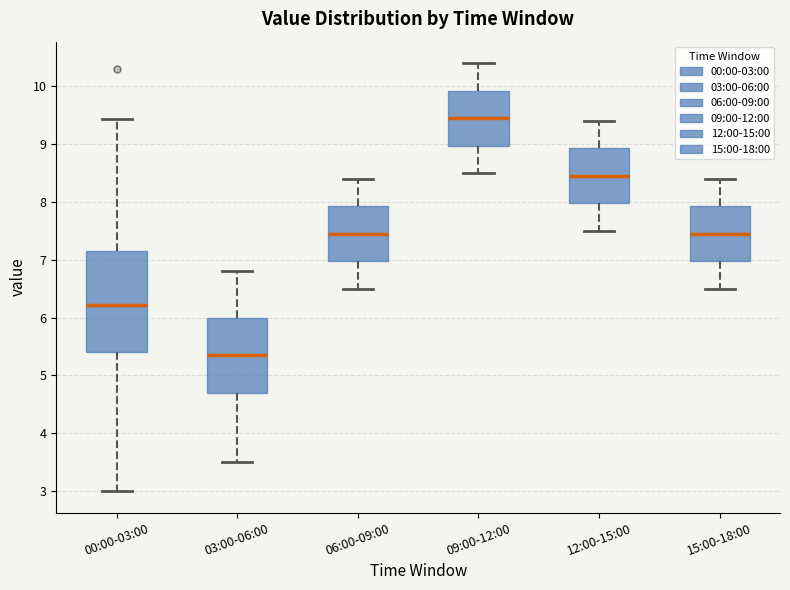

Comparing the boxes themselves (not the whiskers), which one is the tallest?

00:00-03:00